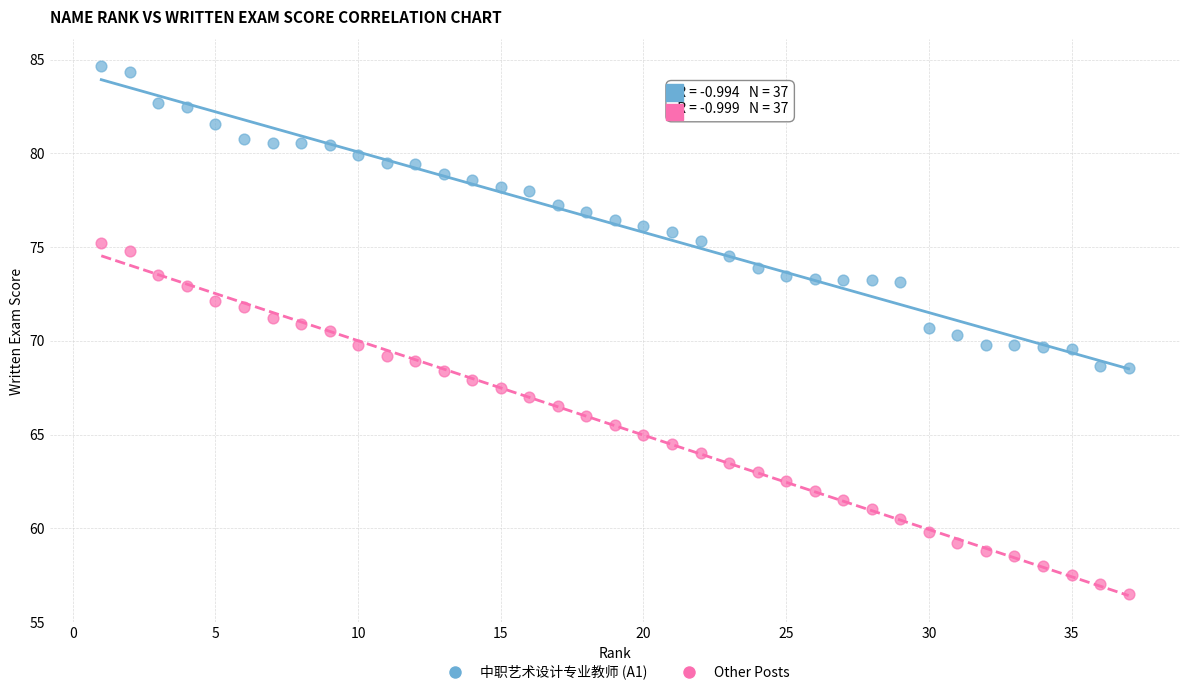

What is the X range (max minus min) for the scatter plot?

36.0